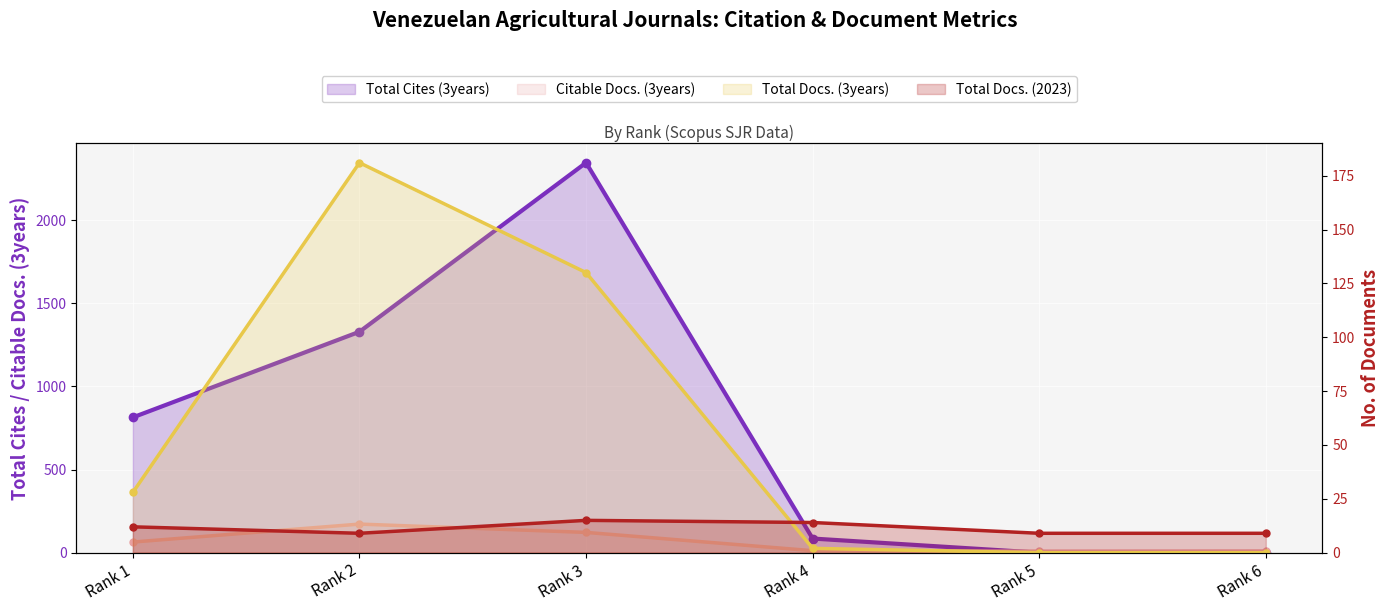

What is the spread (max minus min) of values at Rank 1?

802